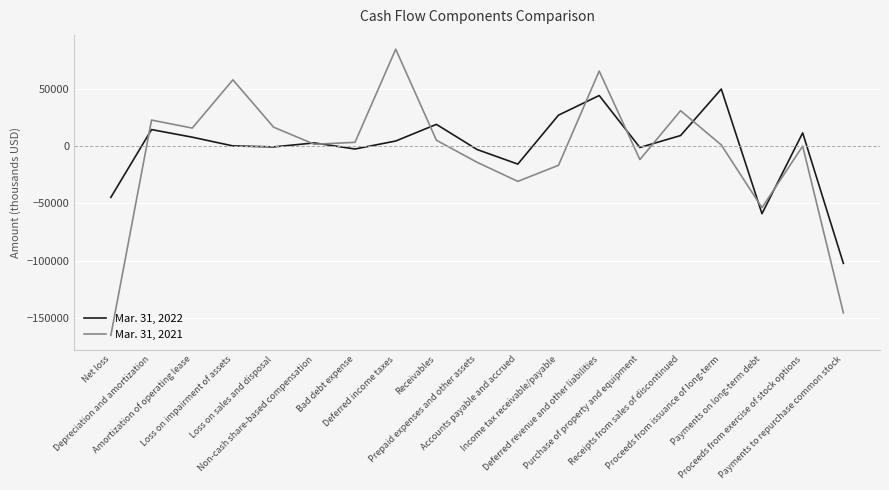

Which series has the largest range (max minus min)?

Mar. 31, 2021